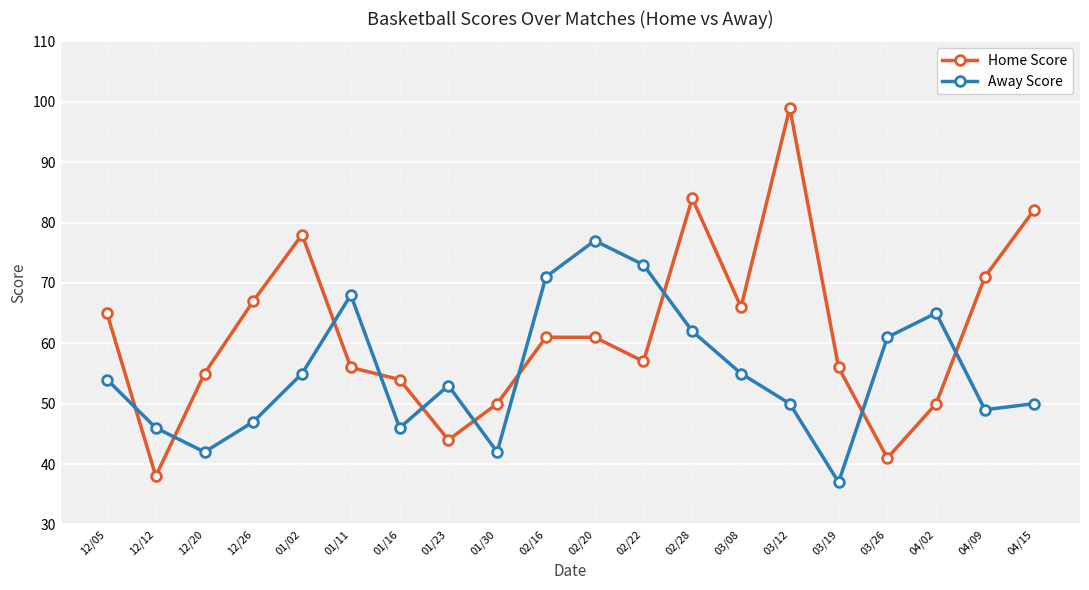

Reading left to right, list all the values displayed in this chart.

Home Score: 65	38	55	67	78	56	54	44	50	61	61	57	84	66	99	56	41	50	71	82
Away Score: 54	46	42	47	55	68	46	53	42	71	77	73	62	55	50	37	61	65	49	50